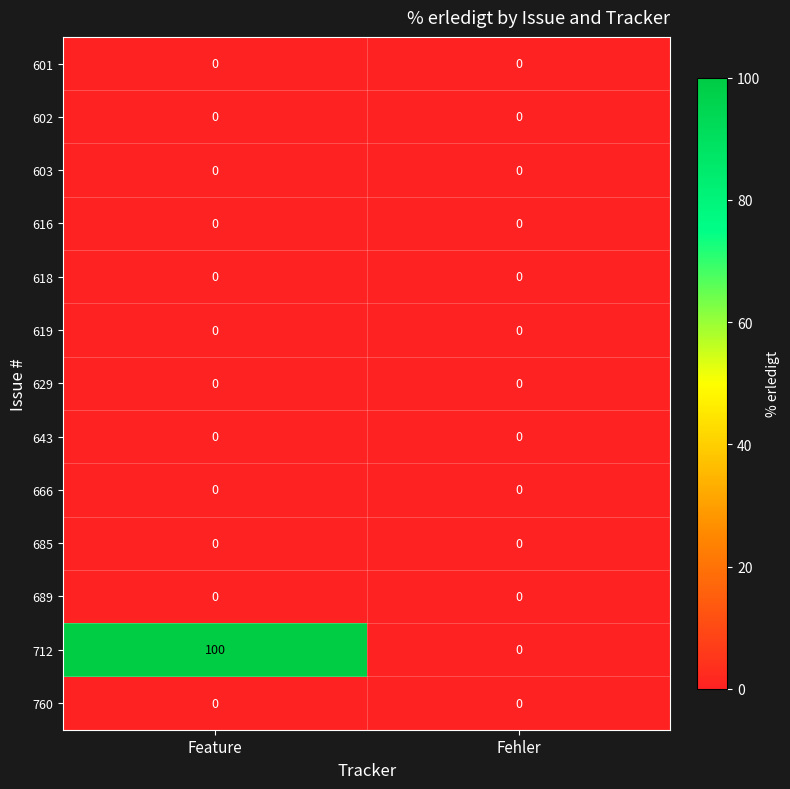

Reading left to right, list all the values displayed in this chart.

601: 0	0
602: 0	0
603: 0	0
616: 0	0
618: 0	0
619: 0	0
629: 0	0
643: 0	0
666: 0	0
685: 0	0
689: 0	0
712: 100	0
760: 0	0